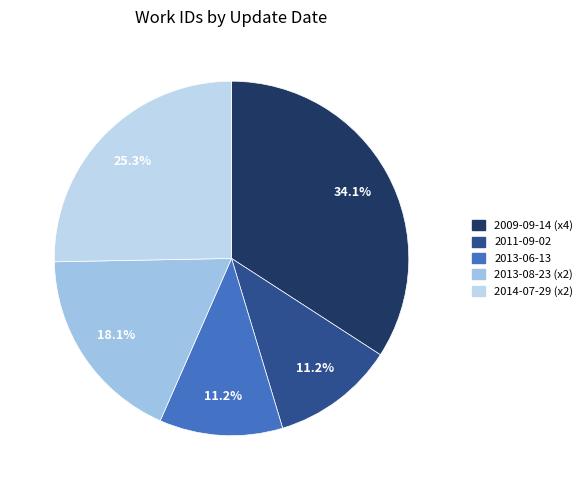

How many segments does this pie chart have?

5